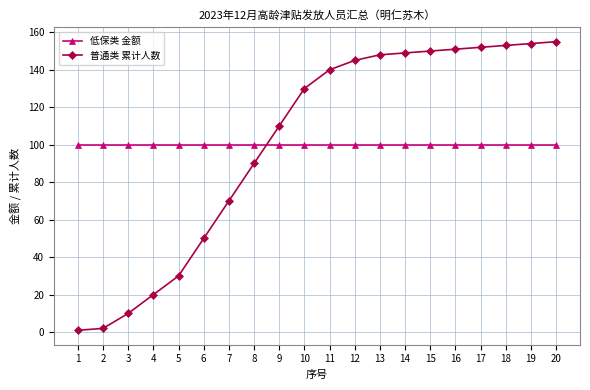

True or false: 低保类 金额 has a value of 100 at 3.

True